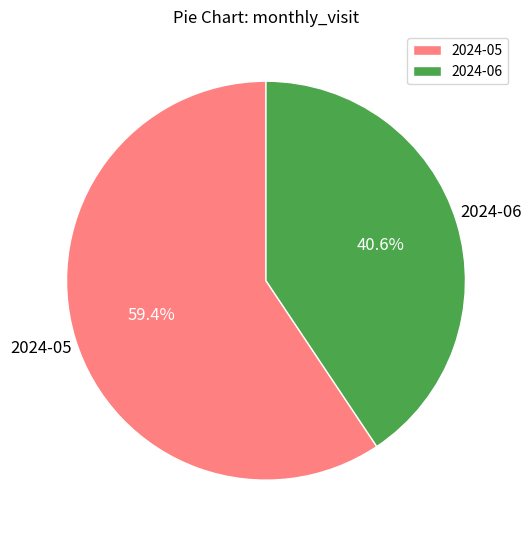

How many segments does this pie chart have?

2